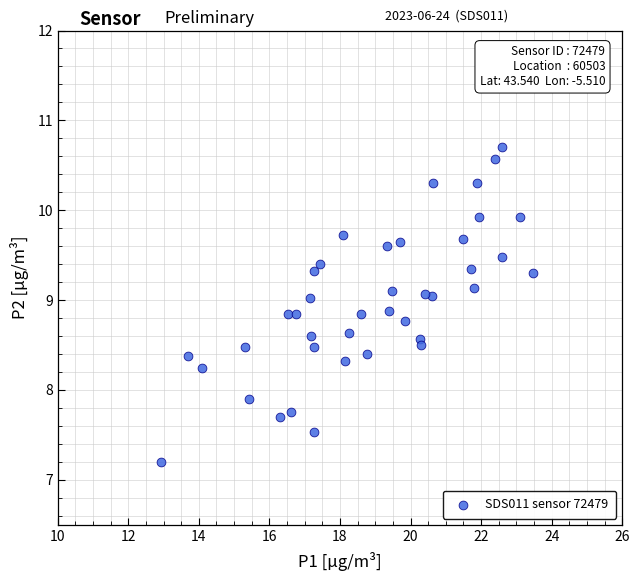

What is the range of X values (max minus min)?

10.6